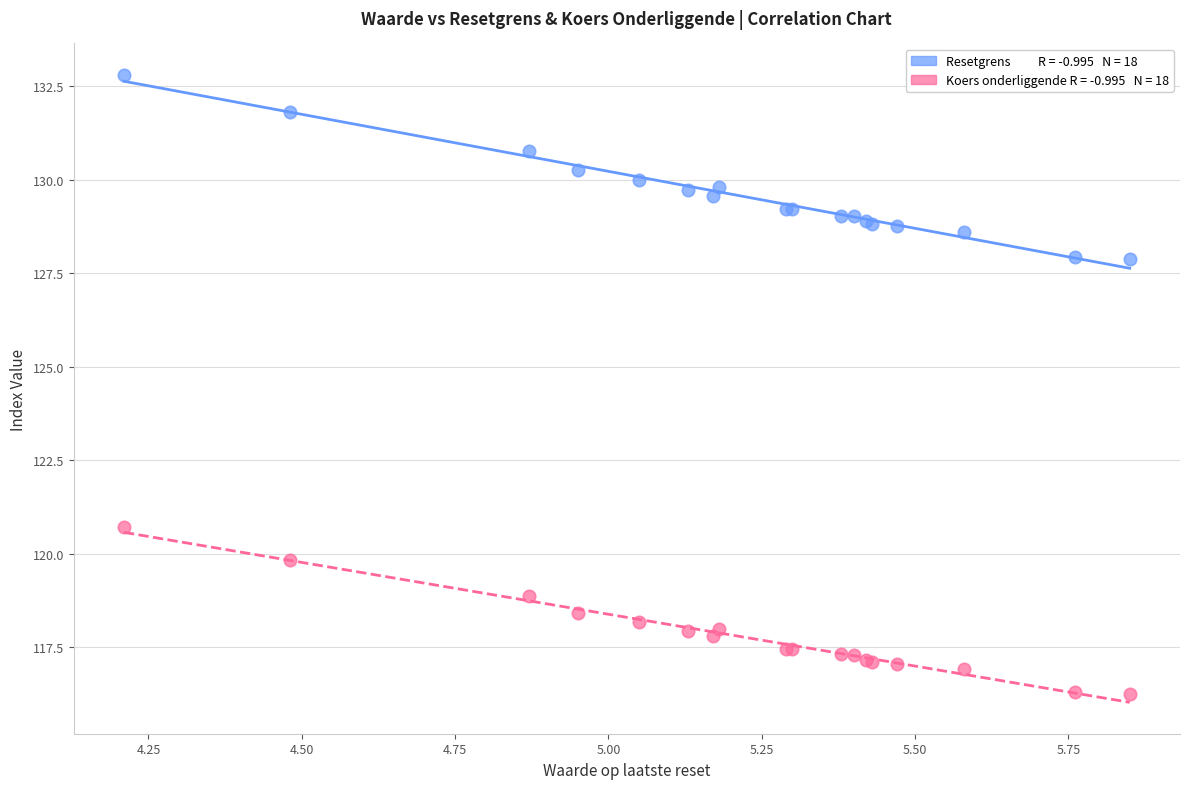

Across all series, what Y value is closest to 124?

120.7